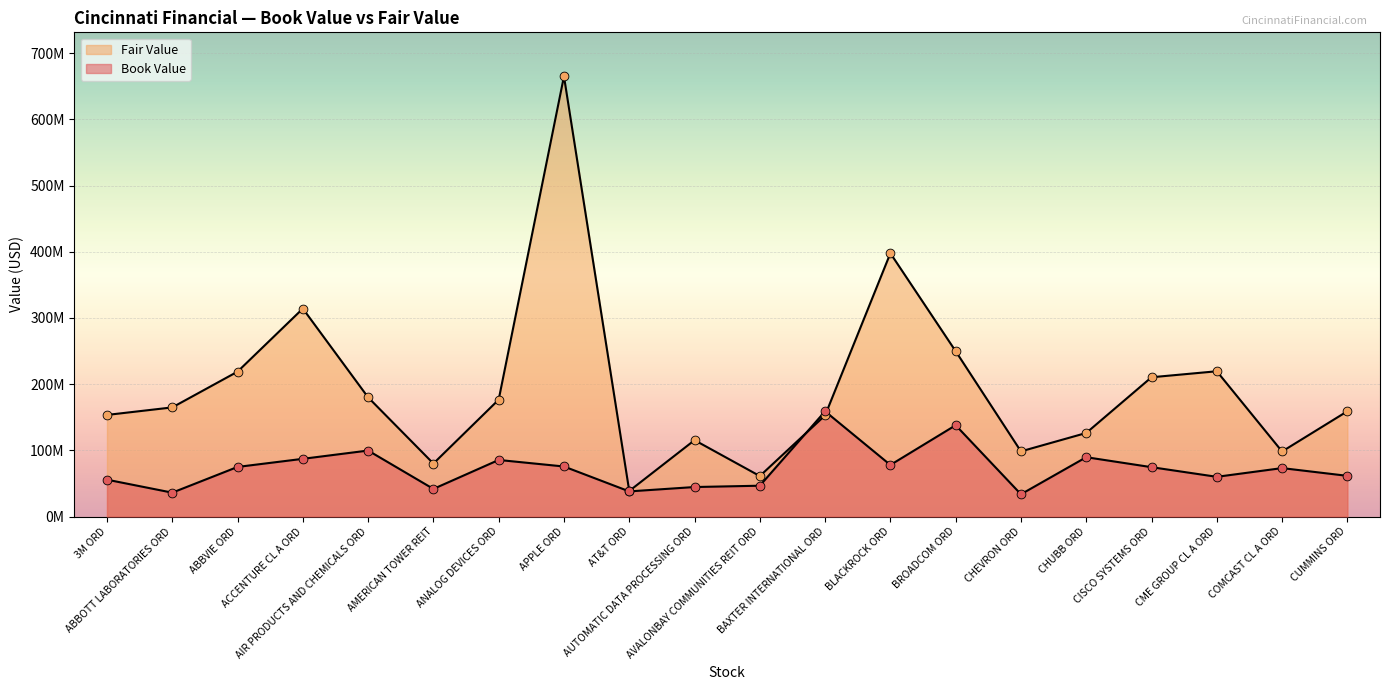

Which series contains the highest Y value?

Fair Value